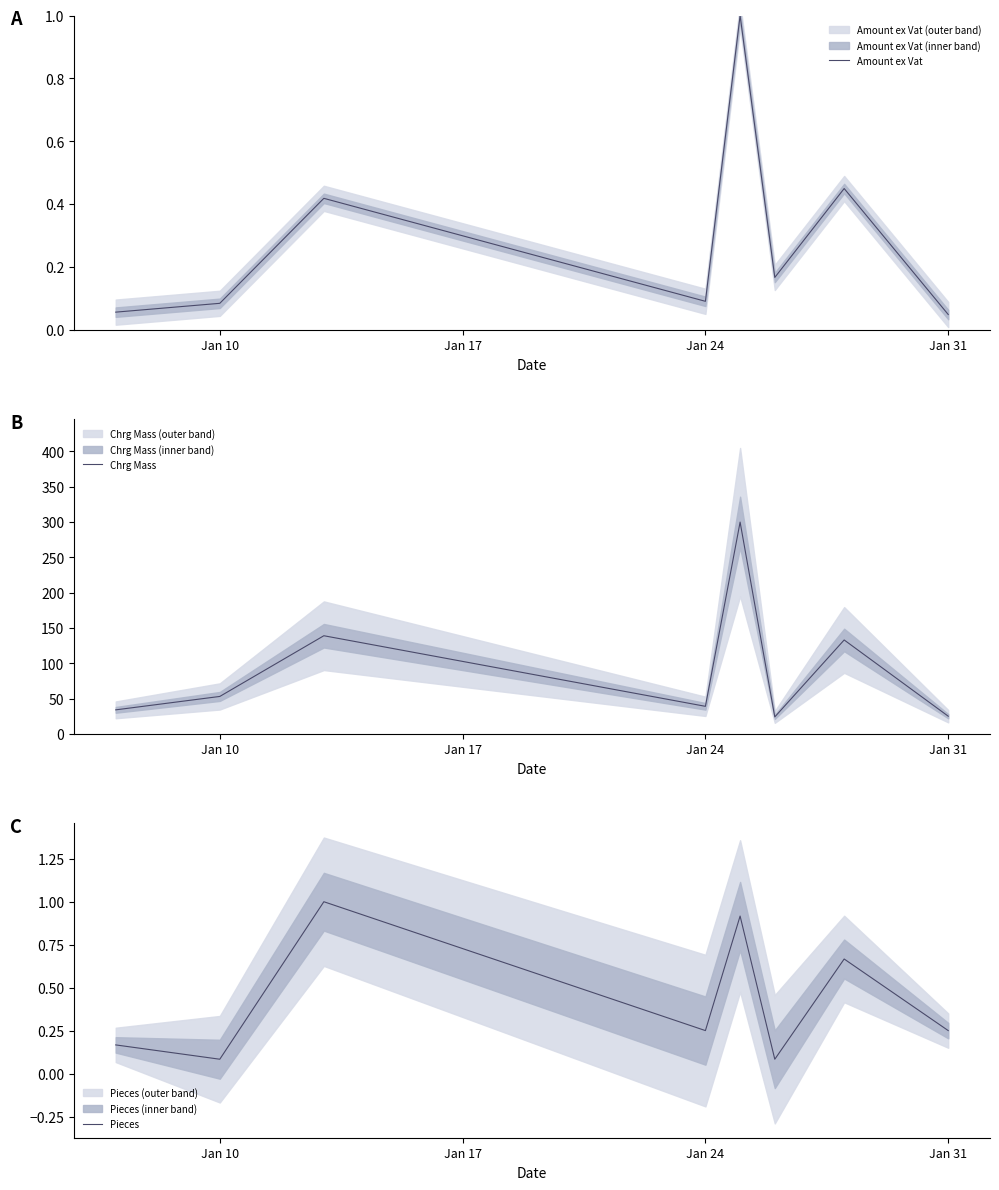

Is it true that Amount ex Vat equals 0.0 at Jan 24?

False